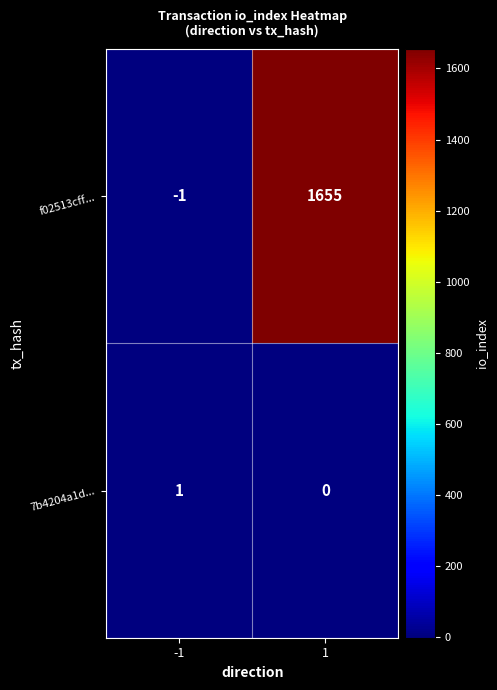

What is the minimum value shown in the chart?

-1